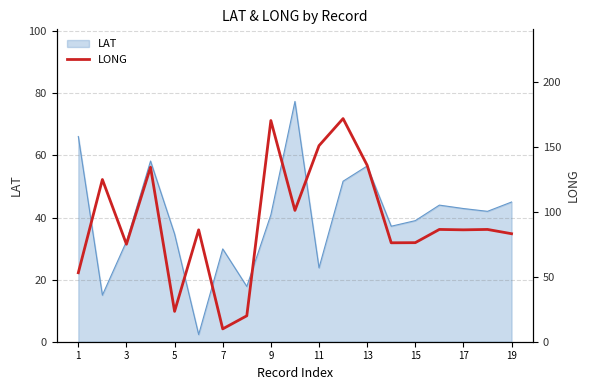

The LAT series shows 14.7 at 5. True or false?

False